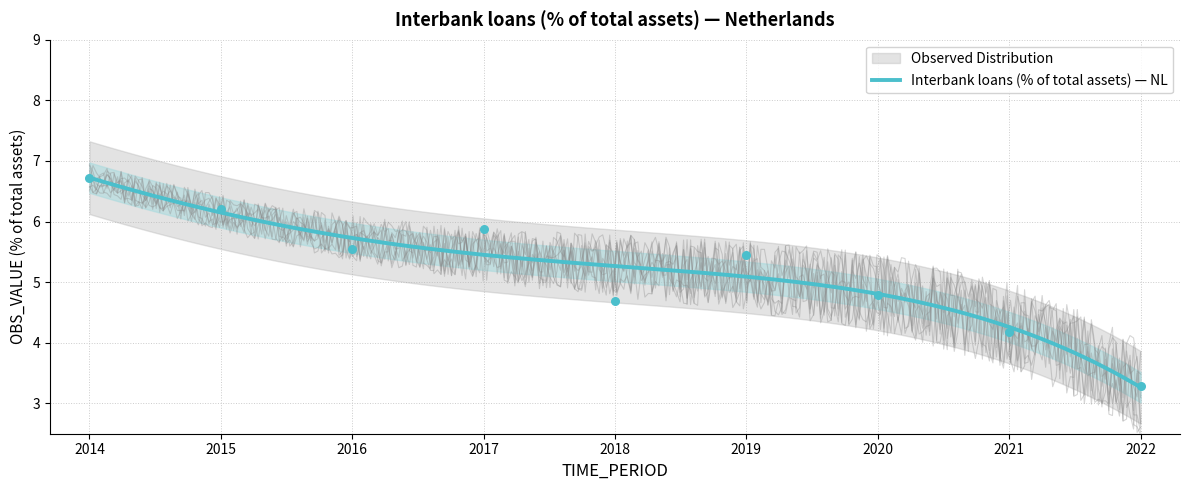

What is the ratio of the value at 2019 to the value at 2017?

0.9